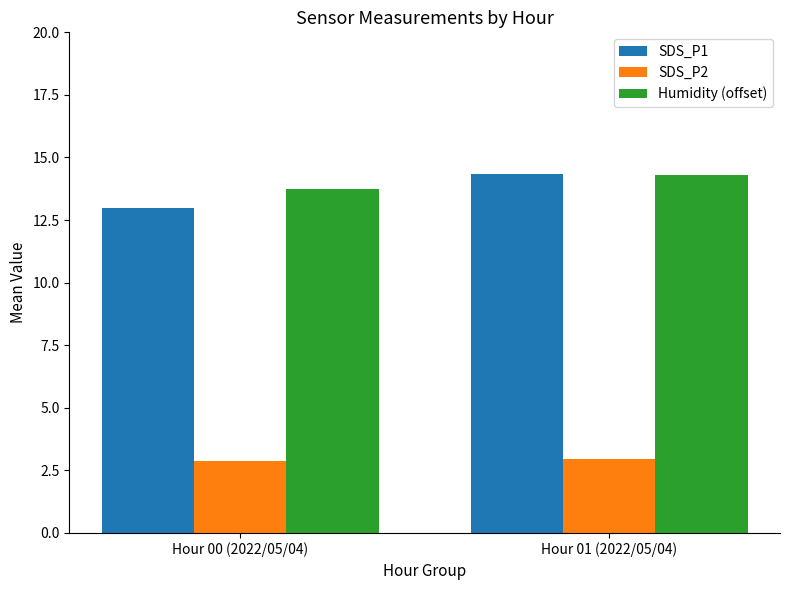

What is the smallest value displayed?

2.9